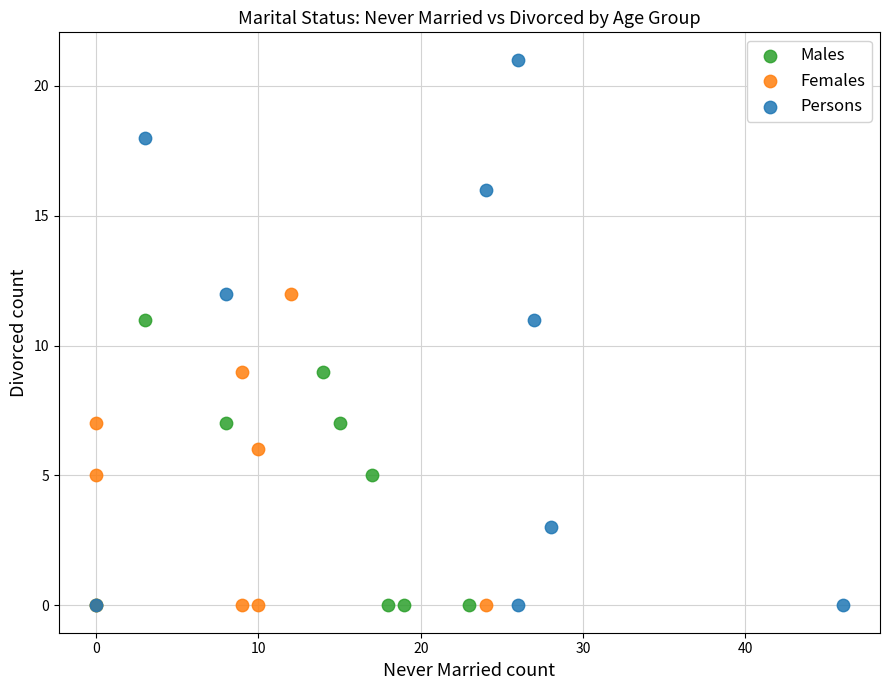

What are all the series names shown in the legend?

Males, Females, Persons